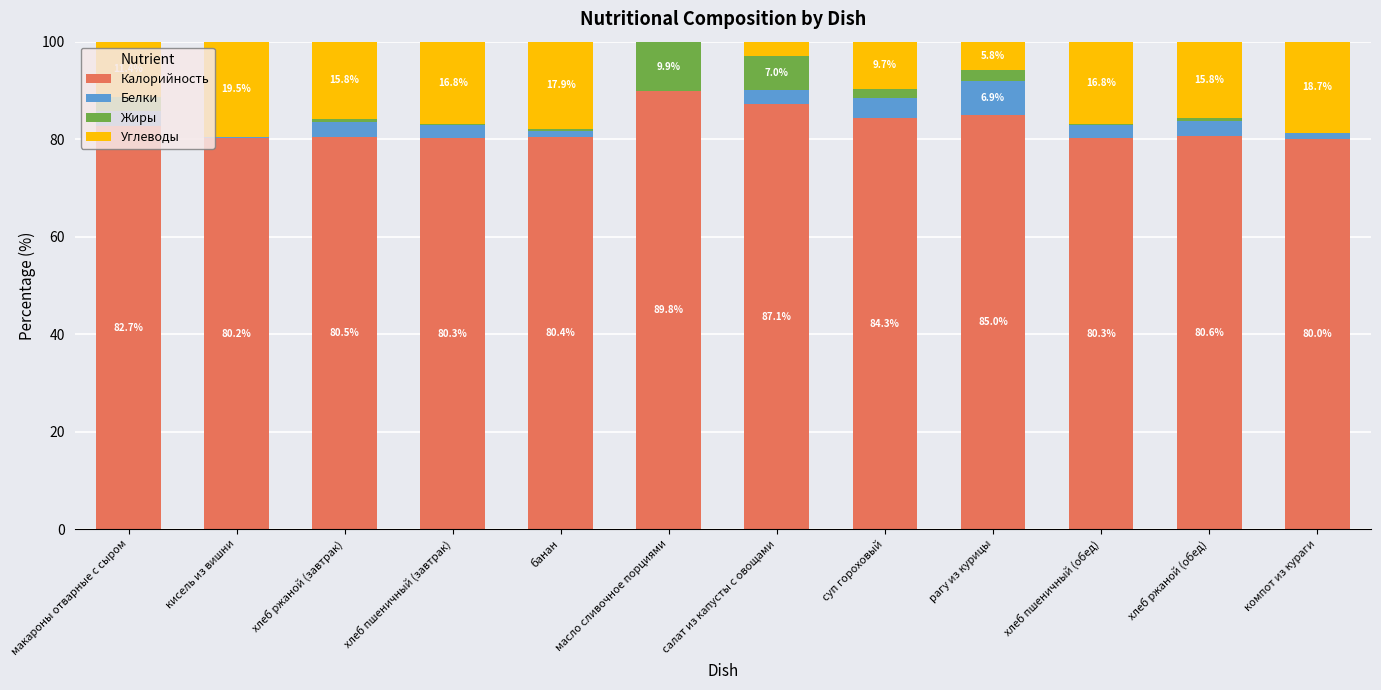

Are the bars horizontal?

No